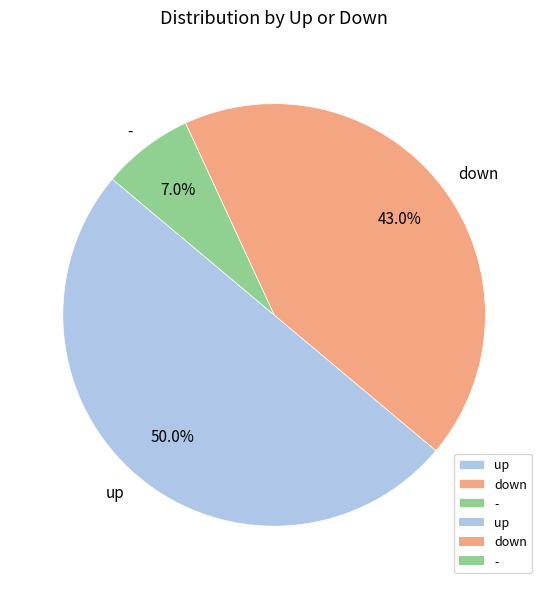

Which category has the smallest portion of the pie?

-